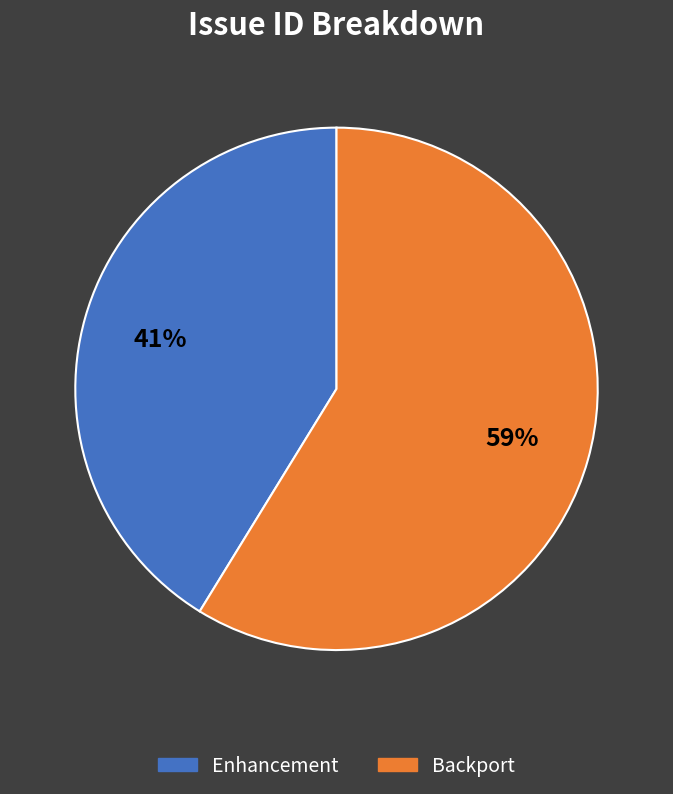

Count the number of slices in the pie.

2